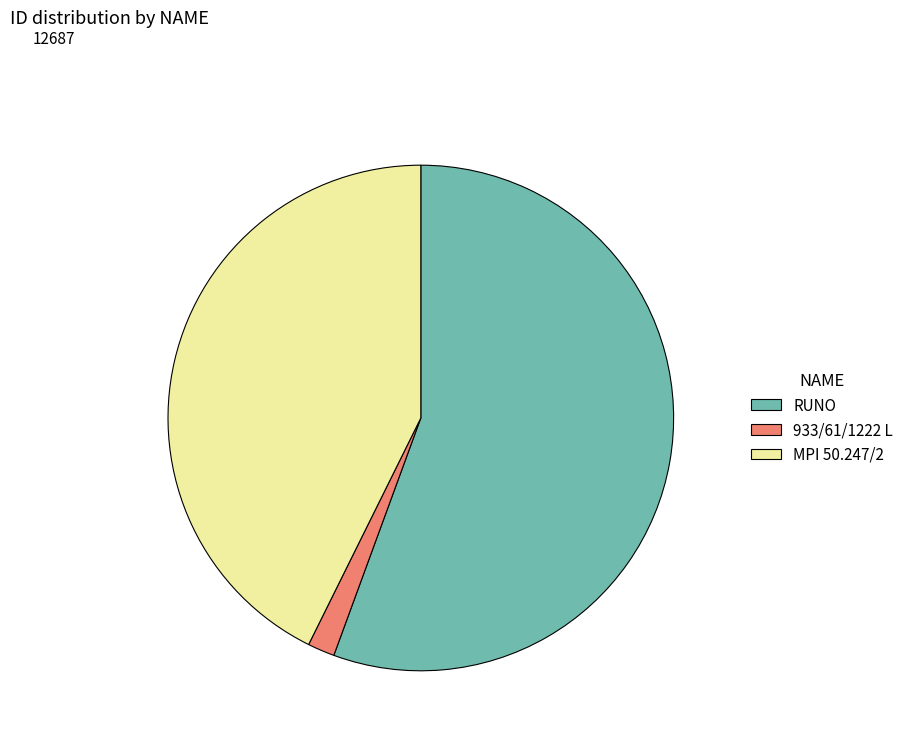

Is there any slice that represents more than half of the pie?

Yes